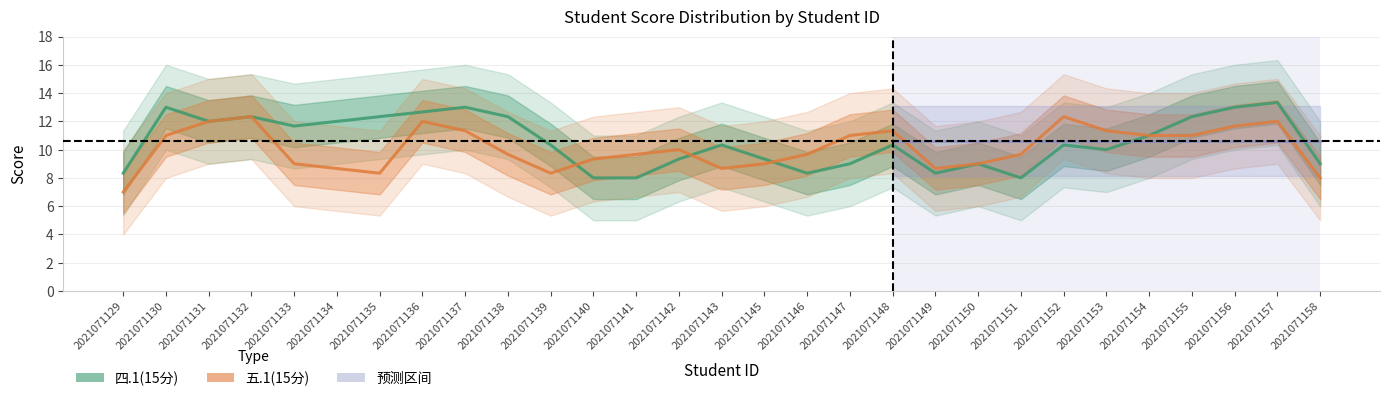

What is the average value of the 四.1(15分) series?

11